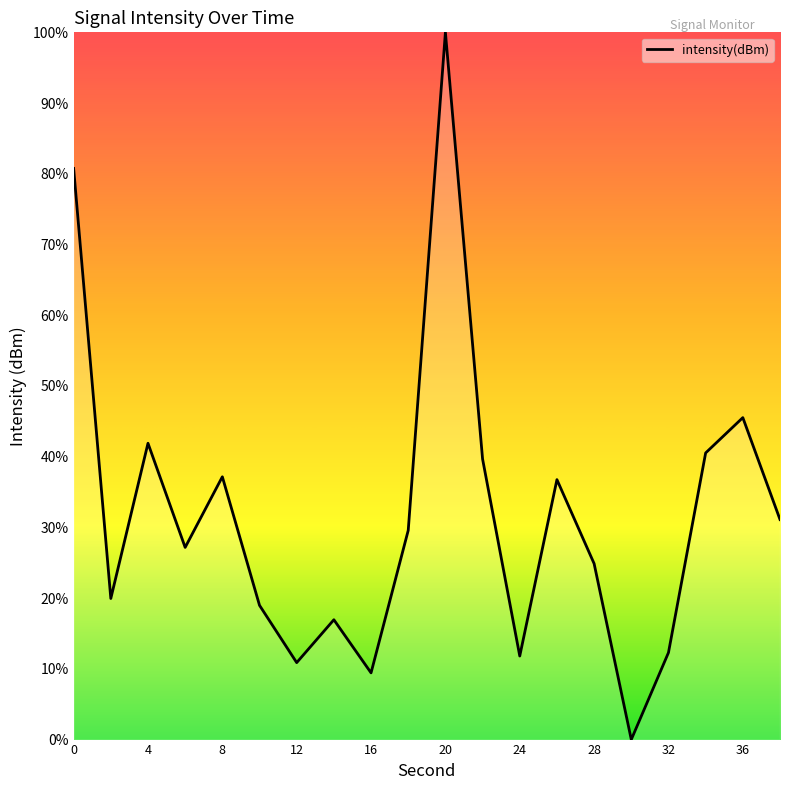

What is the difference between the maximum and minimum values?

100.0